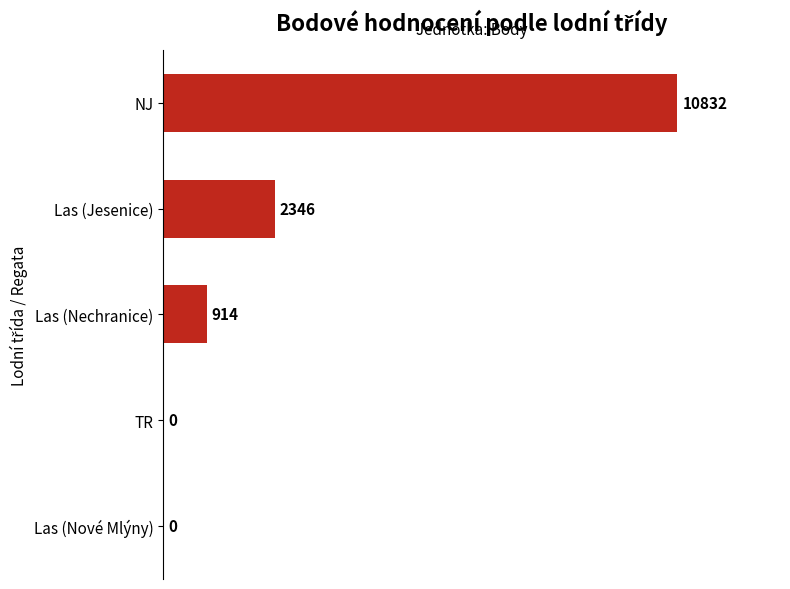

Count the number of data series in this chart.

1